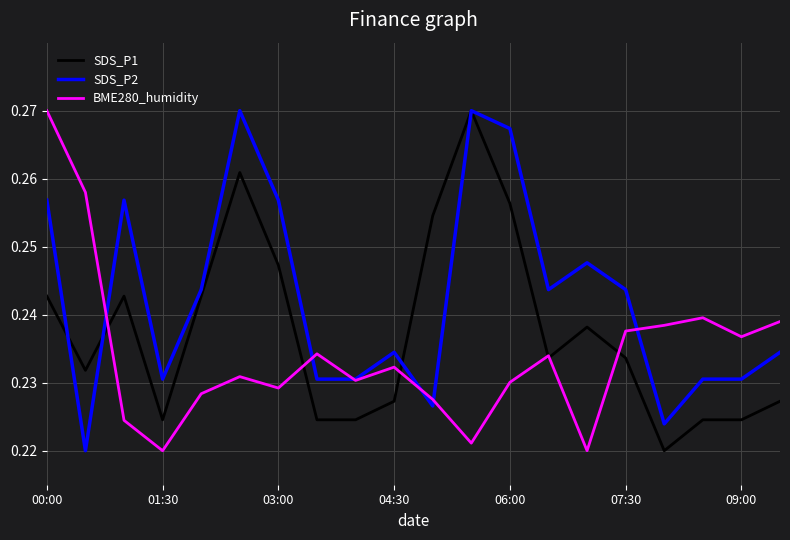

Which series has the largest total across all categories?

SDS_P2